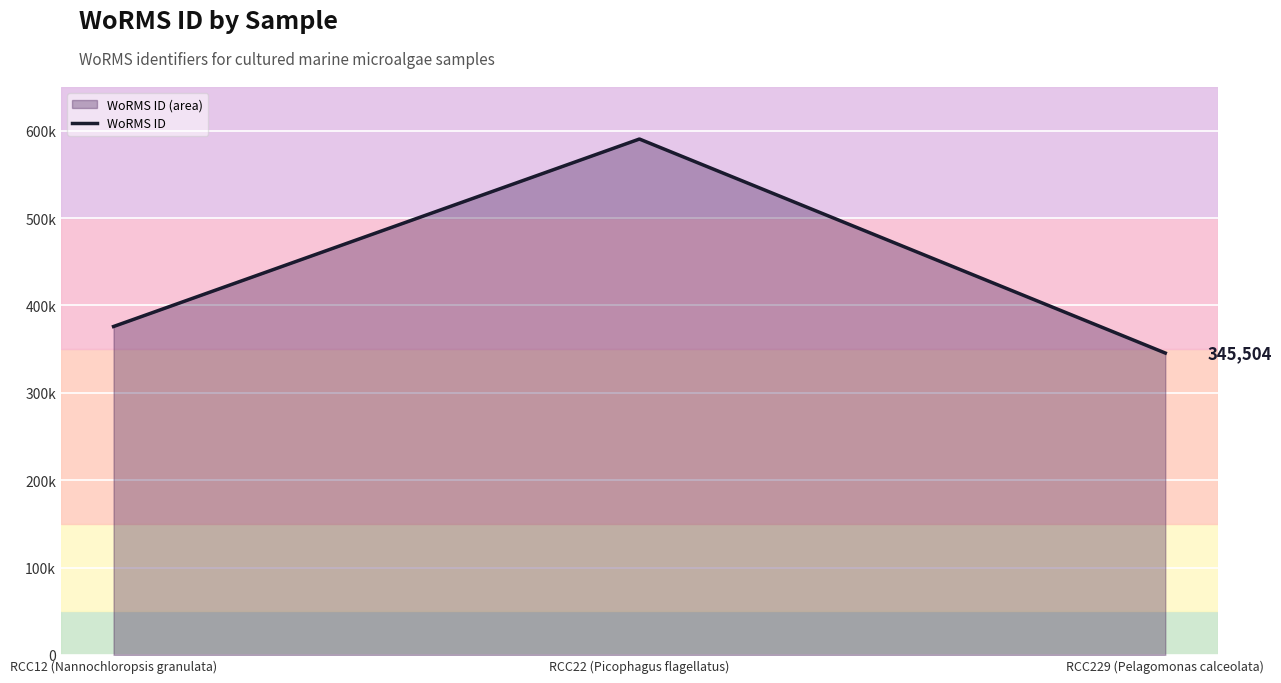

Reading left to right, what are all the values shown in this chart?

375856	590439	345504